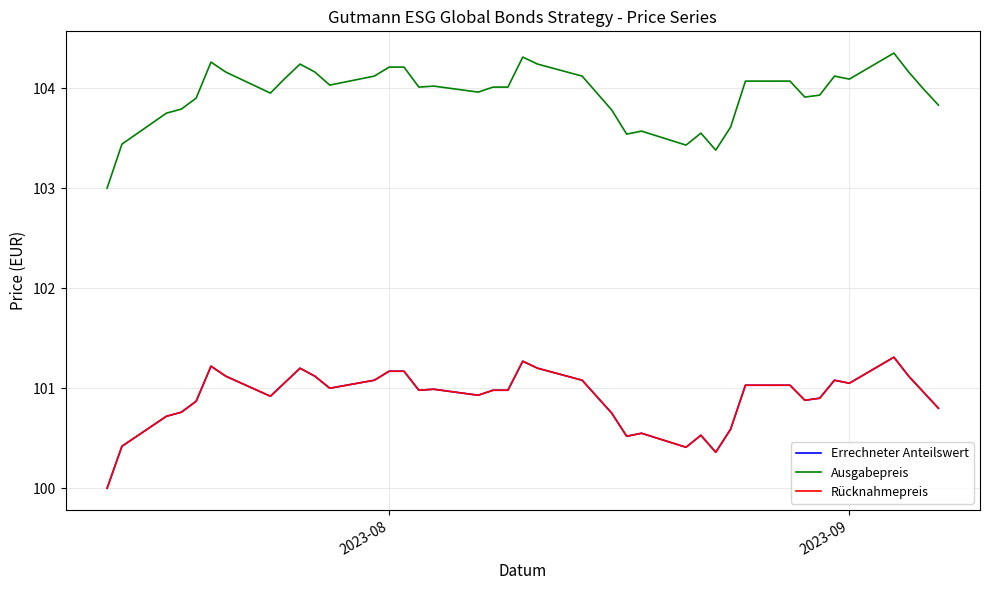

How many interior local peaks does the Ausgabepreis series have?

8